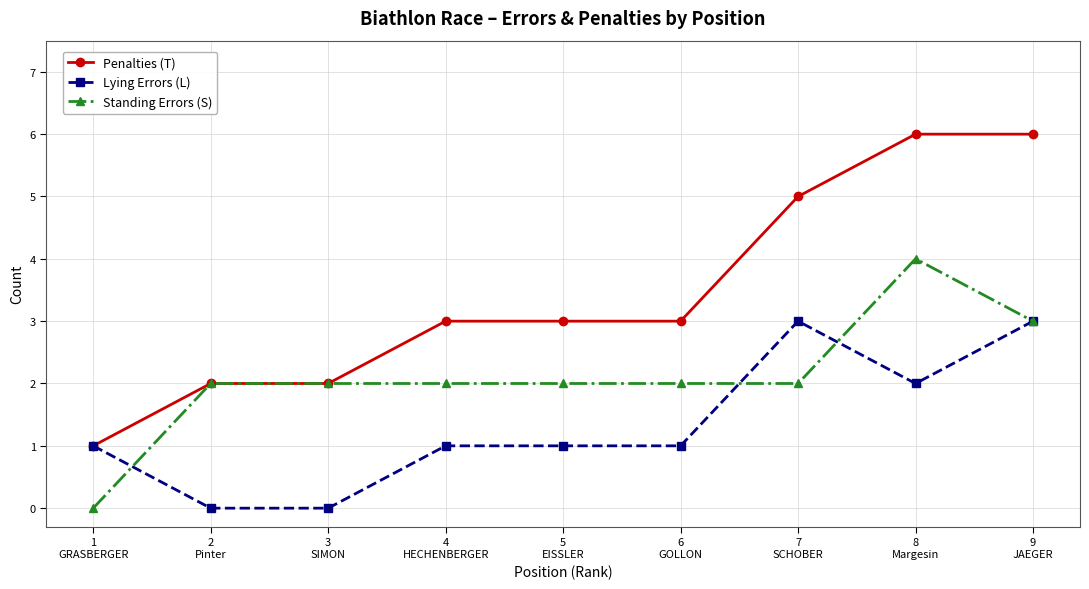

True or false: Lying Errors (L) has more than 2 points higher than both neighbors.

False